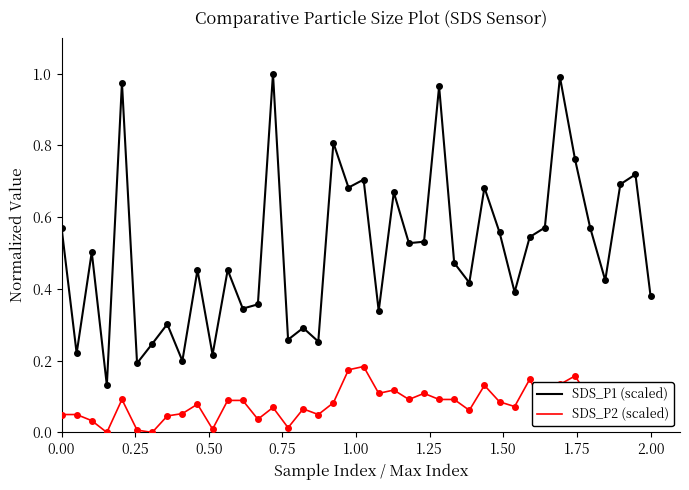

Which series has the largest total across all categories?

SDS_P1 (scaled)